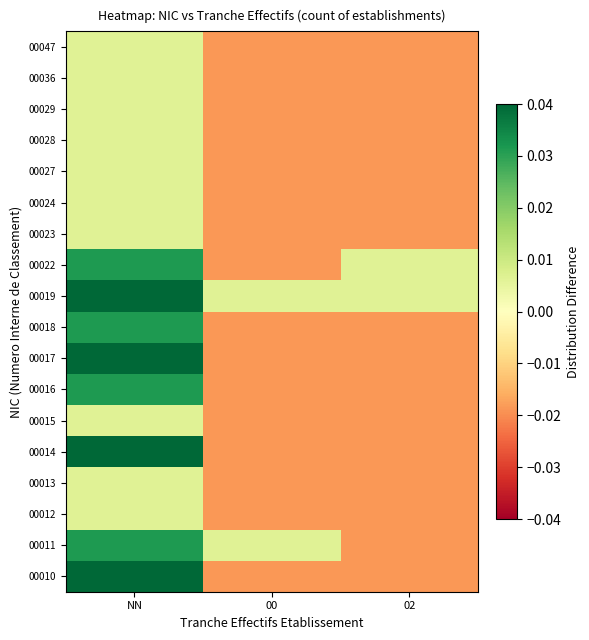

Reading left to right, transcribe all the data shown in this chart.

00010: NN=0.1	00=-0.0	02=-0.0
00011: NN=0.0	00=0.0	02=-0.0
00012: NN=0.0	00=-0.0	02=-0.0
00013: NN=0.0	00=-0.0	02=-0.0
00014: NN=0.1	00=-0.0	02=-0.0
00015: NN=0.0	00=-0.0	02=-0.0
00016: NN=0.0	00=-0.0	02=-0.0
00017: NN=0.1	00=-0.0	02=-0.0
00018: NN=0.0	00=-0.0	02=-0.0
00019: NN=0.1	00=0.0	02=0.0
00022: NN=0.0	00=-0.0	02=0.0
00023: NN=0.0	00=-0.0	02=-0.0
00024: NN=0.0	00=-0.0	02=-0.0
00027: NN=0.0	00=-0.0	02=-0.0
00028: NN=0.0	00=-0.0	02=-0.0
00029: NN=0.0	00=-0.0	02=-0.0
00036: NN=0.0	00=-0.0	02=-0.0
00047: NN=0.0	00=-0.0	02=-0.0